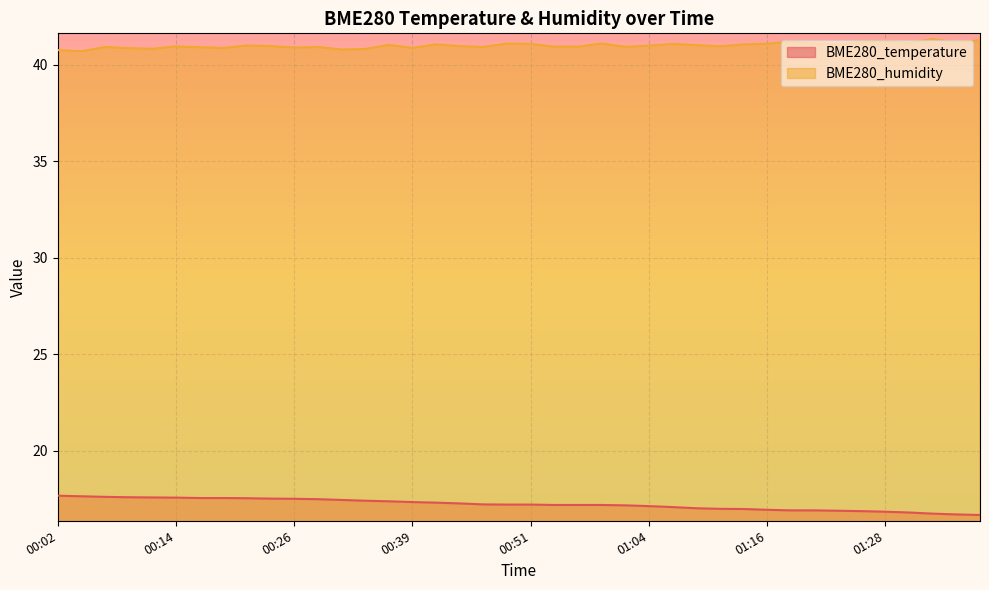

List the labels in order of BME280_temperature value, largest first.

00:02, 00:04, 00:07, 00:09, 00:12, 00:14, 00:17, 00:19, 00:21, 00:24, 00:26, 00:29, 00:31, 00:34, 00:36, 00:39, 00:41, 00:43, 00:46, 00:48, 00:51, 00:53, 00:56, 00:59, 01:01, 01:04, 01:06, 01:09, 01:11, 01:13, 01:16, 01:18, 01:21, 01:23, 01:26, 01:28, 01:31, 01:33, 01:35, 01:38